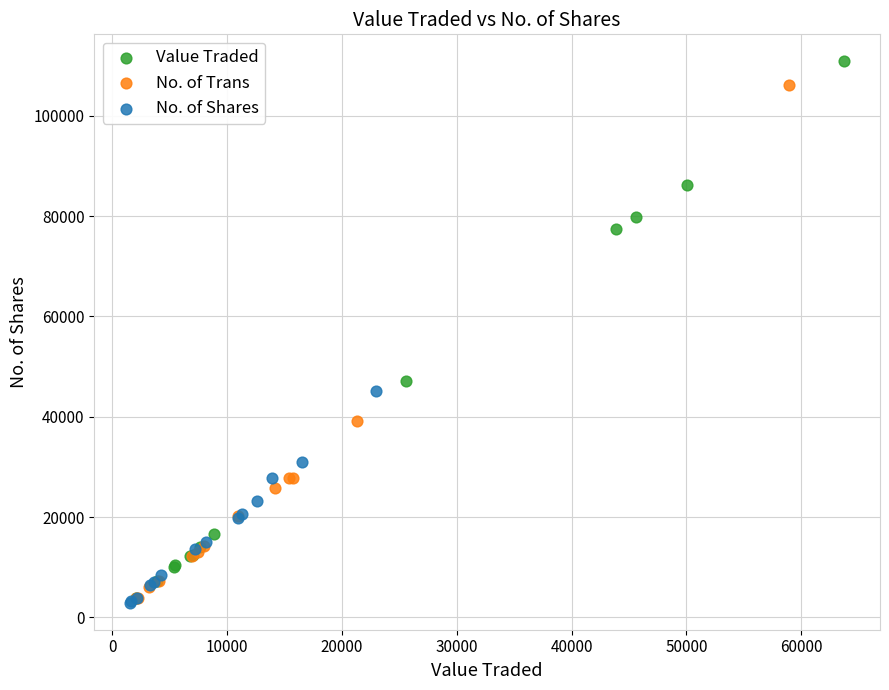

What are all the series names shown in the legend?

Value Traded, No. of Trans, No. of Shares